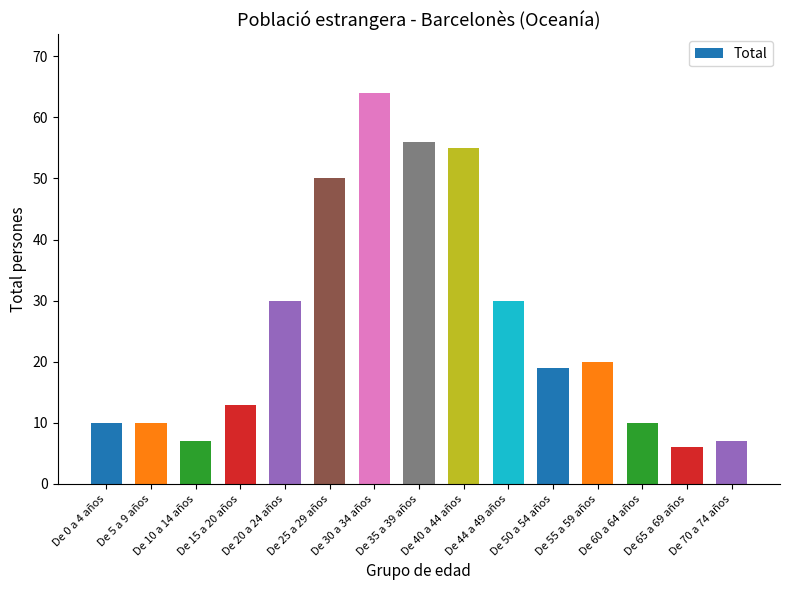

Between De 15 a 20 años and De 25 a 29 años, which is larger?

De 25 a 29 años